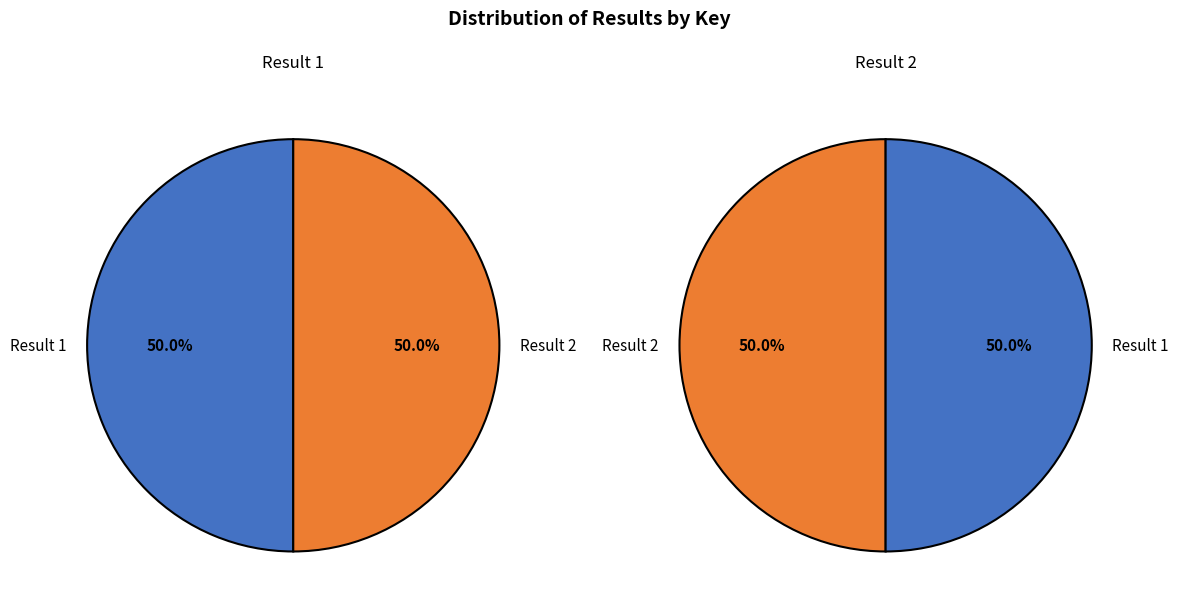

Does 2 account for over 50% of the chart?

No